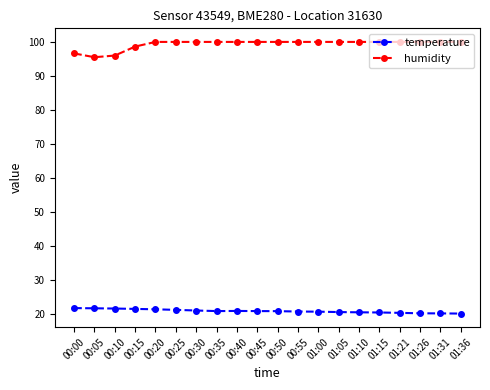

How many lines are shown in the chart?

2